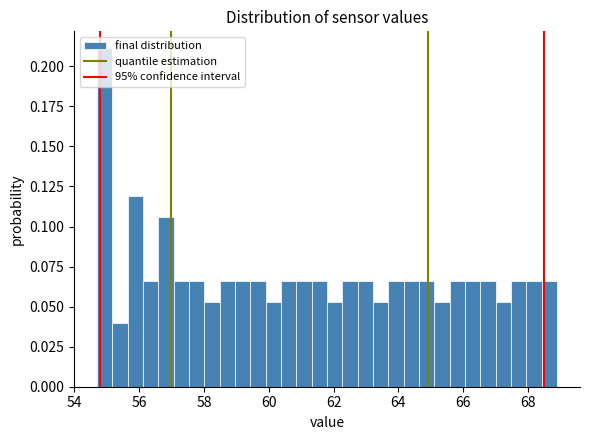

Read against the x-axis, roughly where is the centre of the tallest bar?

55.0